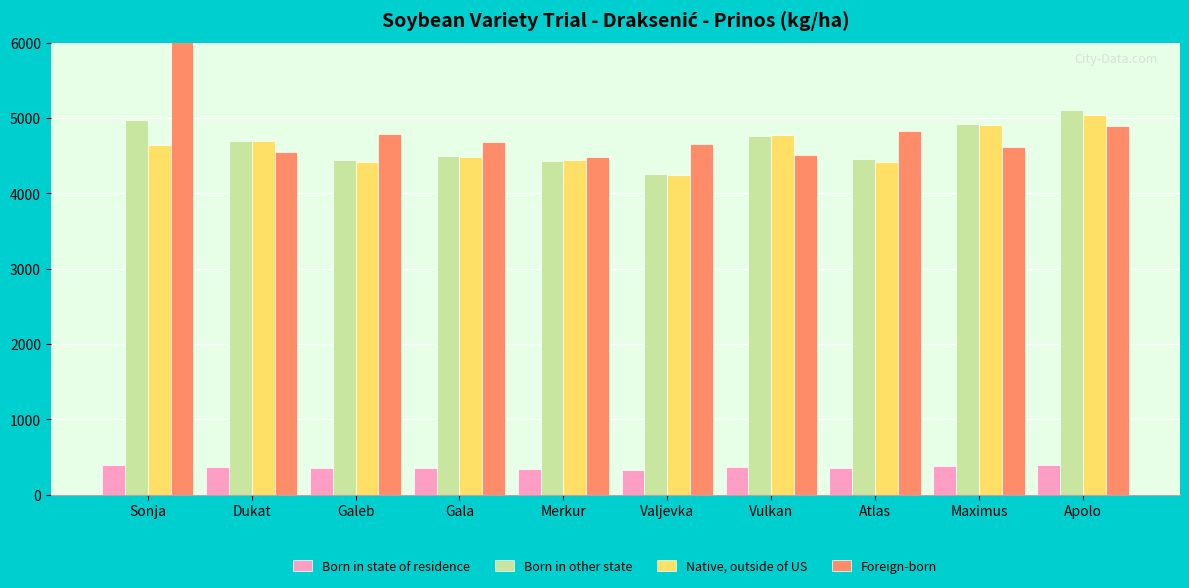

Does the chart contain any negative values?

No